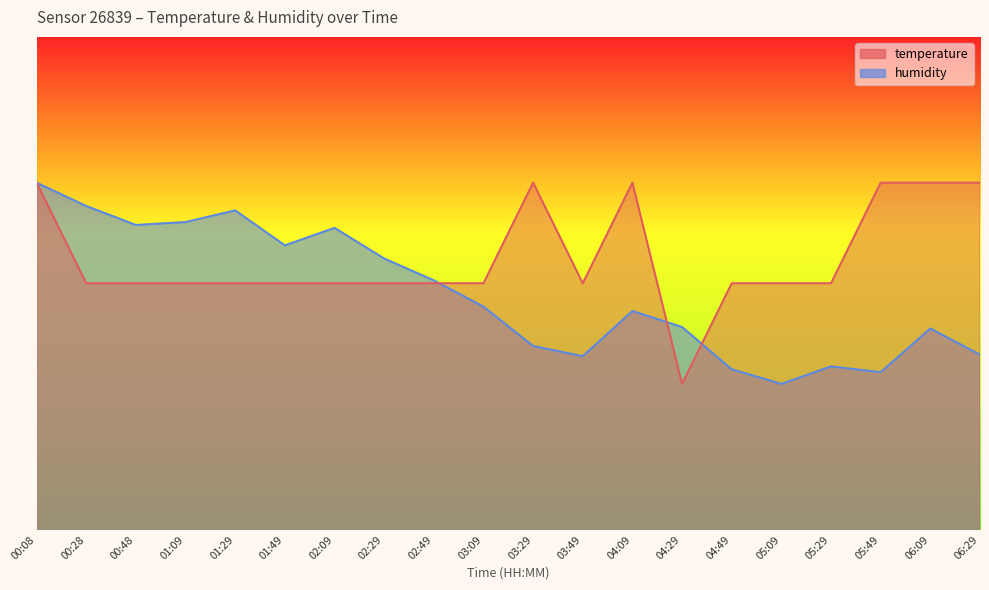

What is the sum of all temperature values?

1483.2